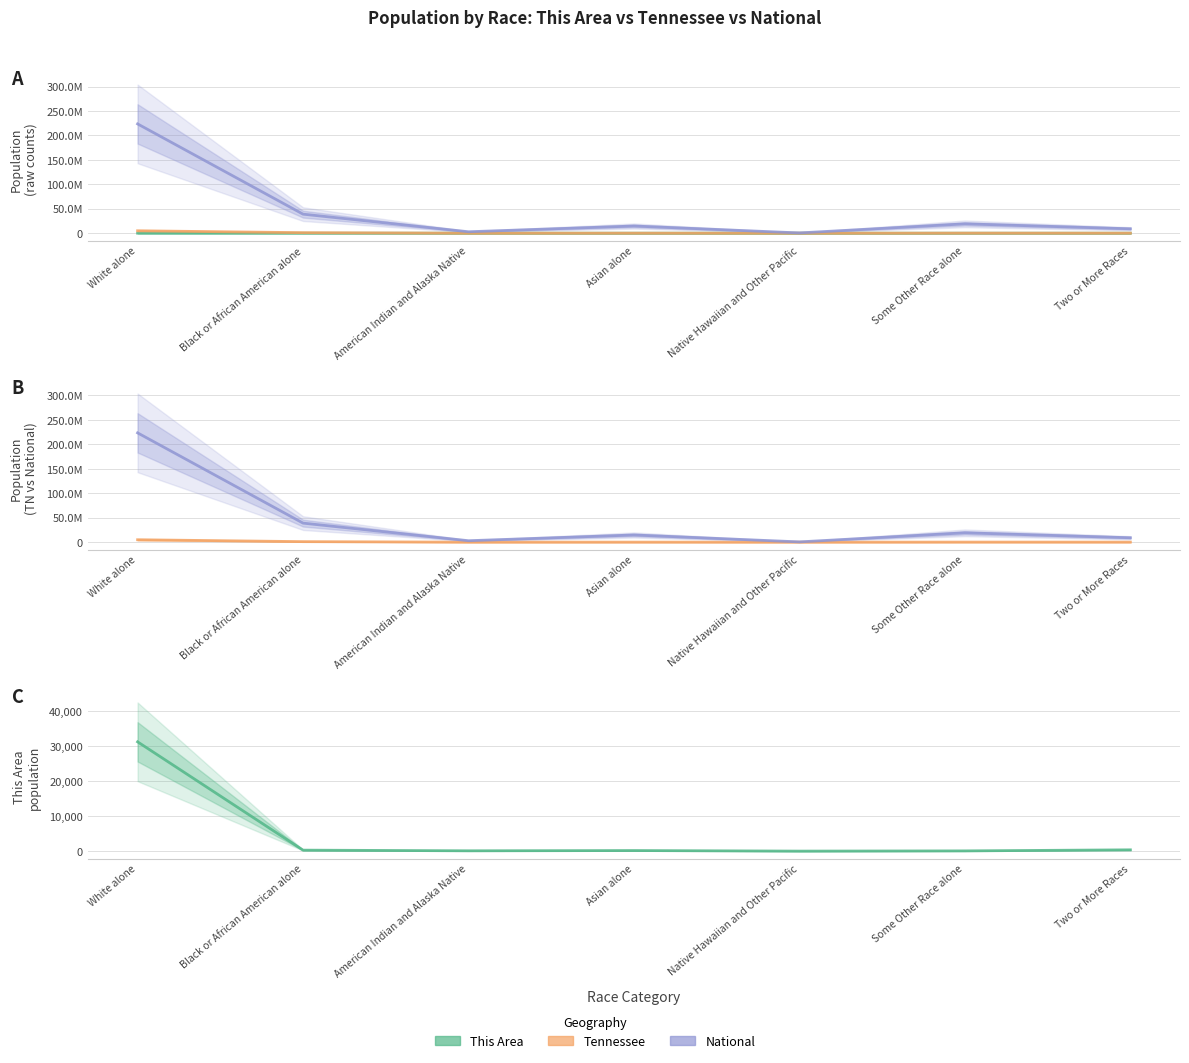

Is it true that This Area equals 31224 at White alone?

True